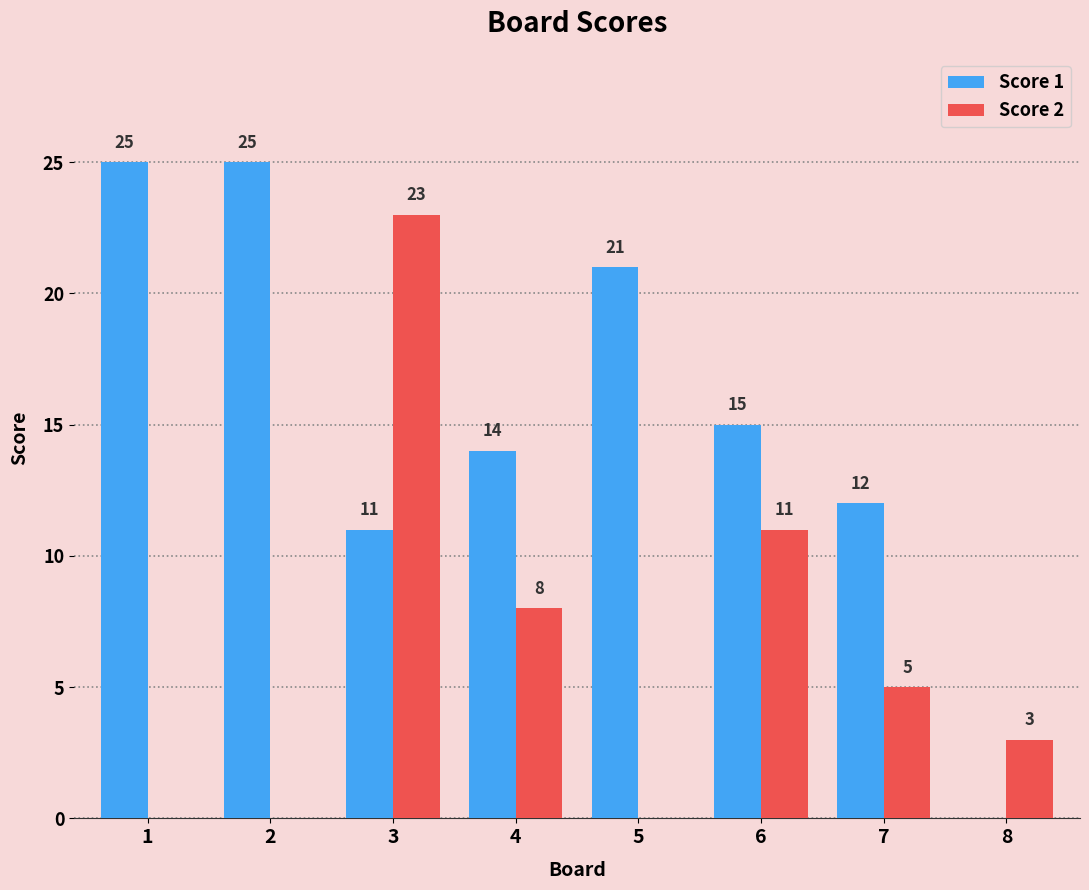

The value of Score 2 at 2 is 0. True or false?

True